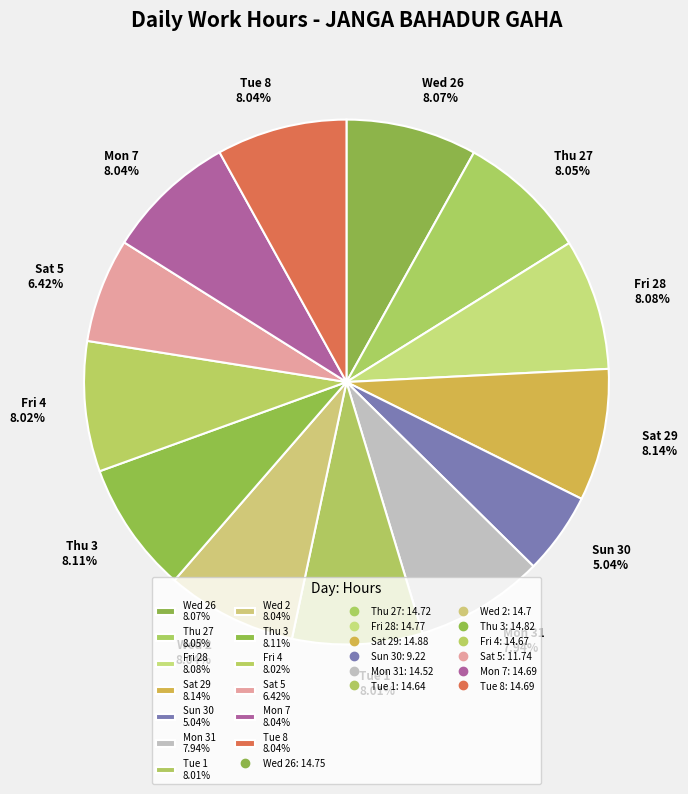

Does Mon 31 7.94% represent more than half of the total?

No